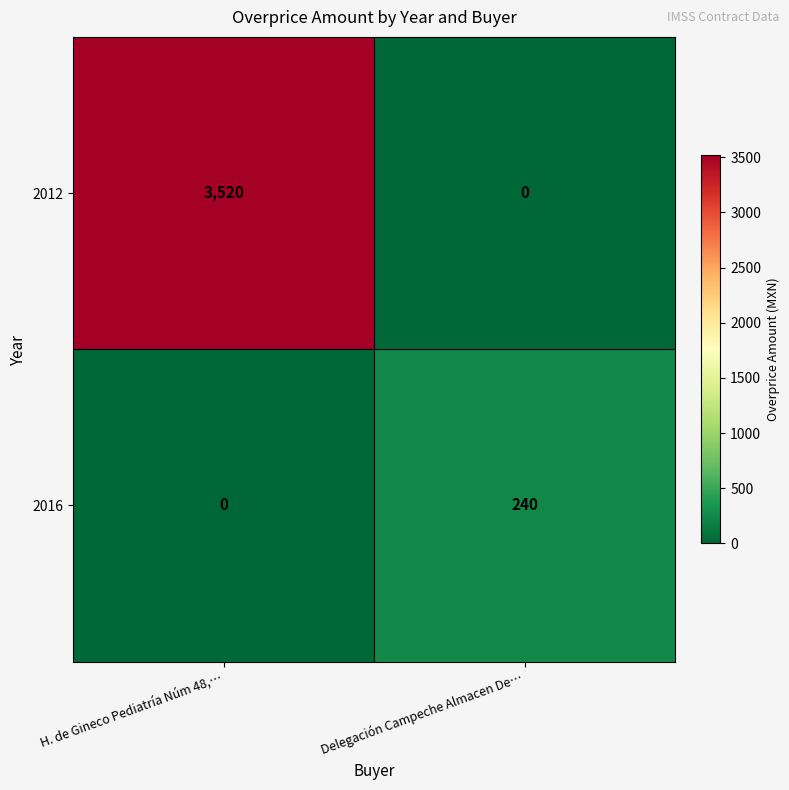

What is the difference between the 2012 values at Delegación Campeche Almacen De… and H. de Gineco Pediatría Núm 48,…?

3520